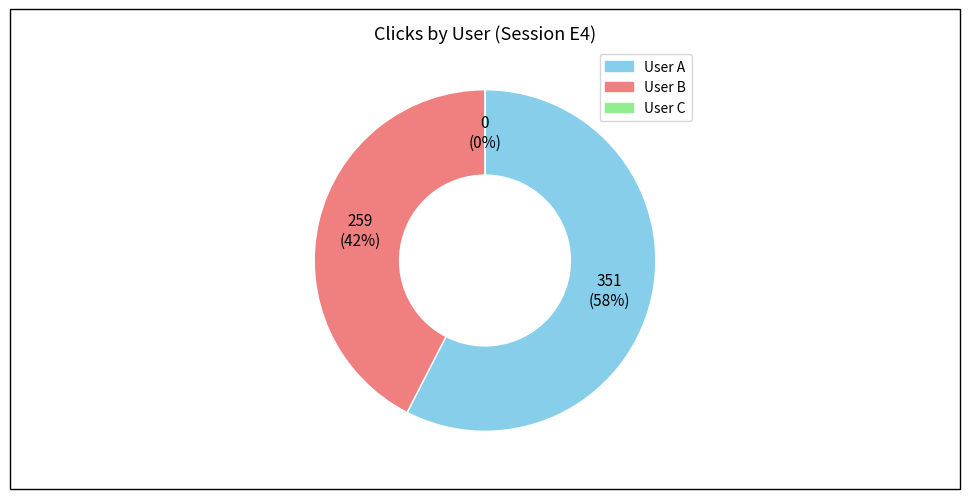

Combined, do User C and User A account for over 50%?

Yes